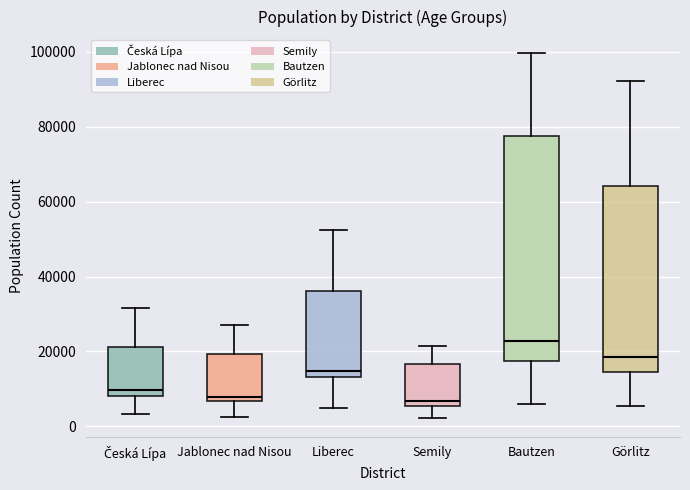

Where does the upper whisker of the box for Semily end on the y-axis? The values are not printed on the chart, so give them approximately, as read against the axis.

22000